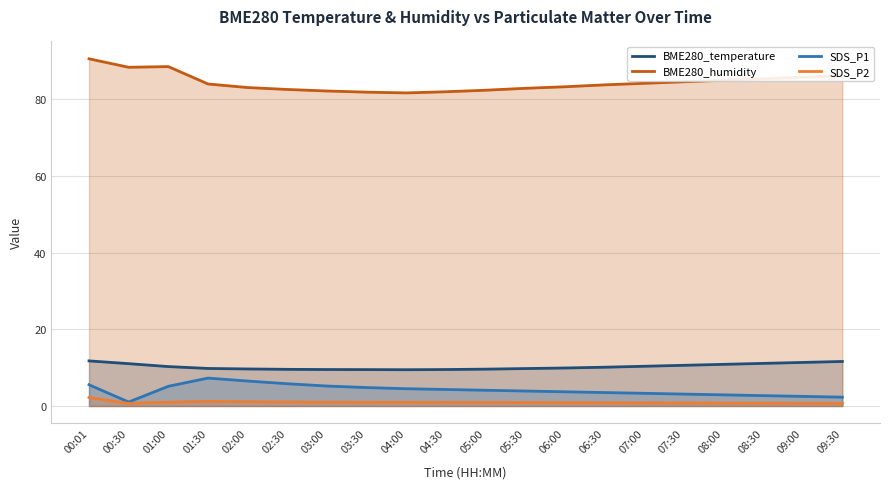

How many interior local valleys does the BME280_humidity series have?

2